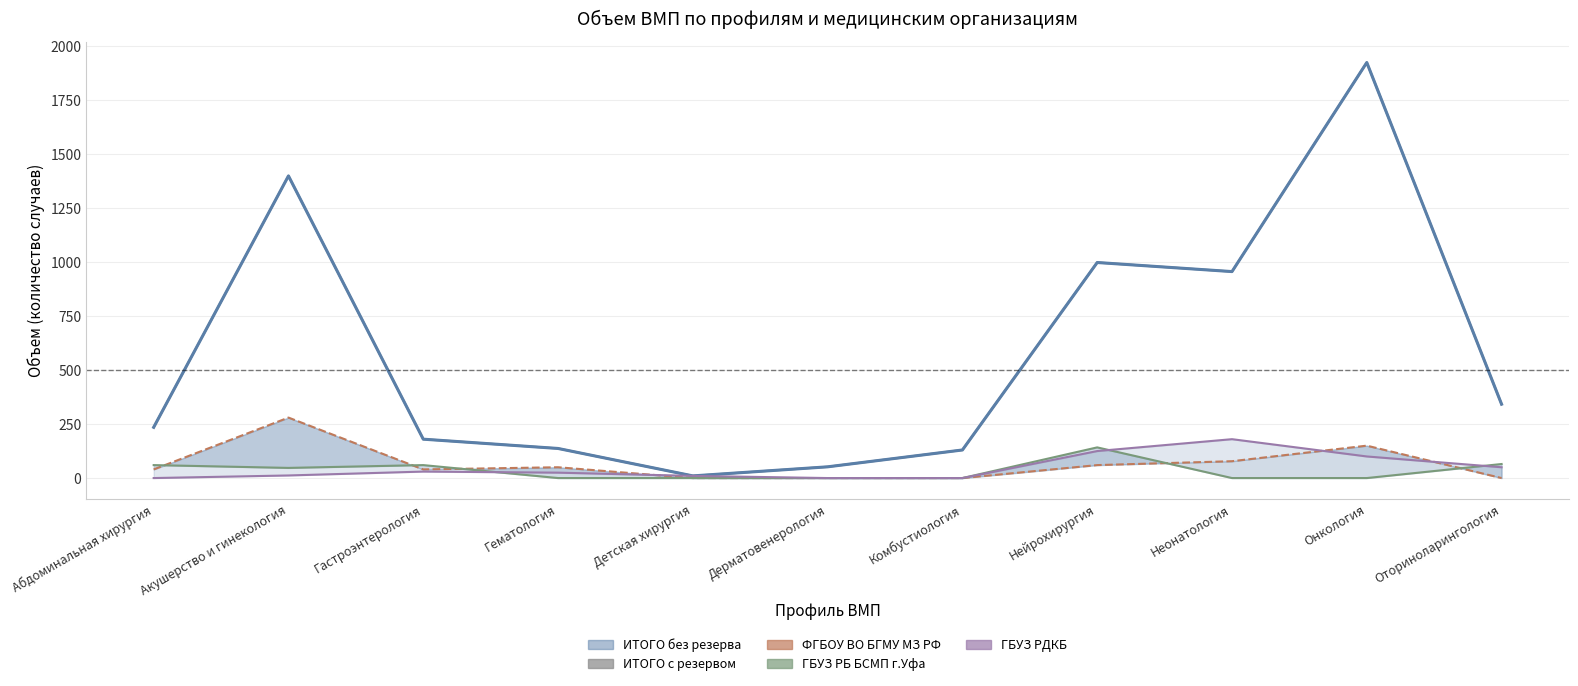

What are all the series names shown in the legend?

ИТОГО с резервом, ИТОГО без резерва, ФГБОУ ВО БГМУ МЗ РФ, ГБУЗ РБ БСМП г.Уфа, ГБУЗ РДКБ